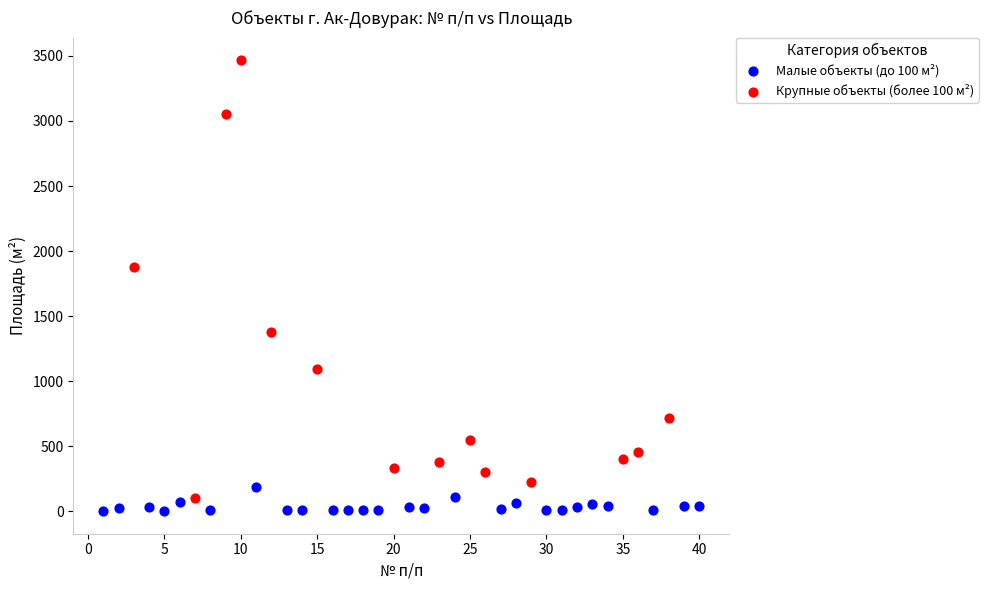

Which series contains the lowest Y value?

Малые объекты (до 100 м²)